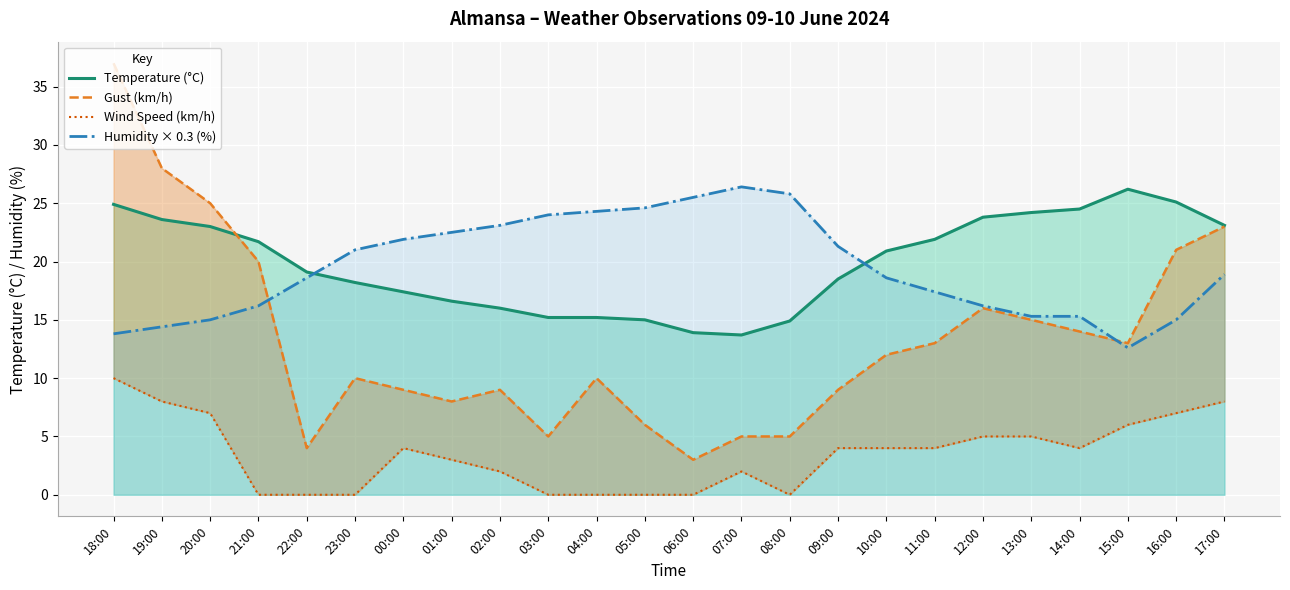

At which category does Temperature (°C) reach its first local peak?

15:00